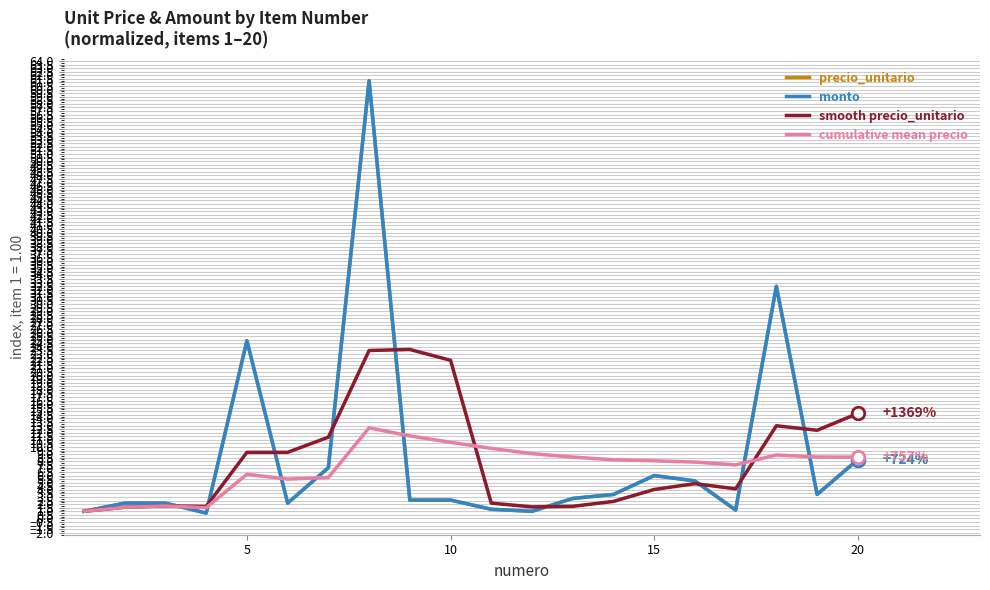

Does the chart have visible grid lines?

Yes